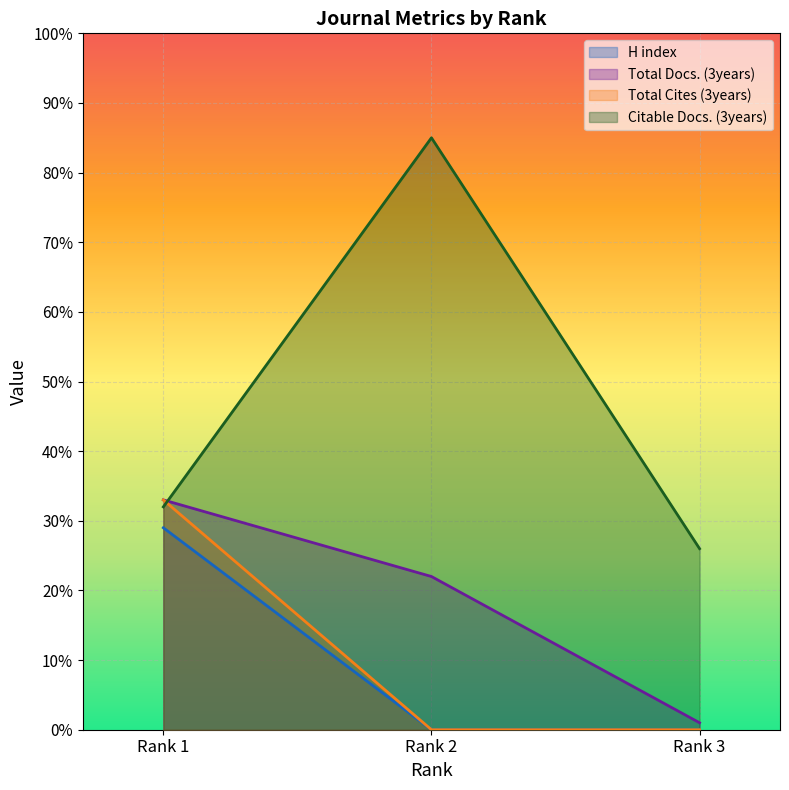

Which label corresponds to the smallest value in the chart?

Rank 2